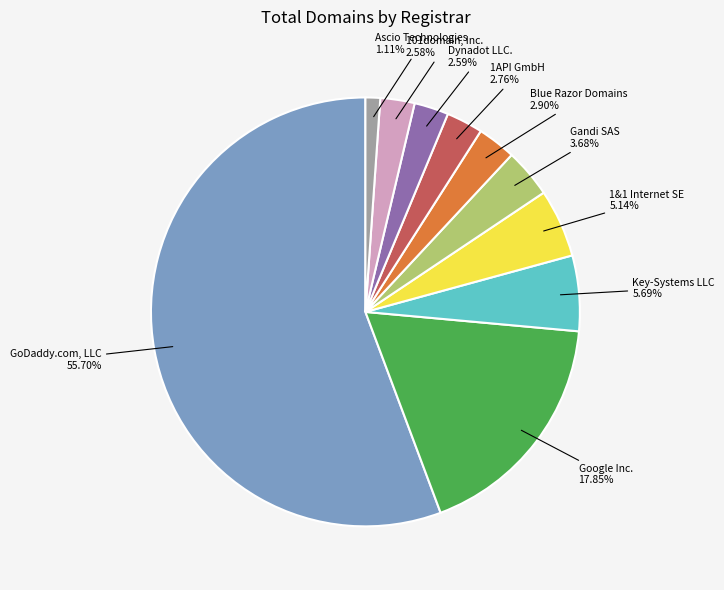

What percentage is the Dynadot LLC. slice, to the nearest percent?

3%